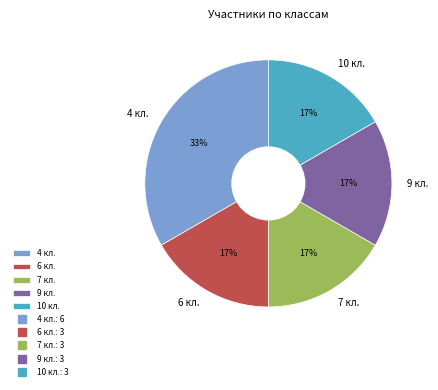

What is the ratio of the value at 9 кл. to the value at 6 кл.?

1.0